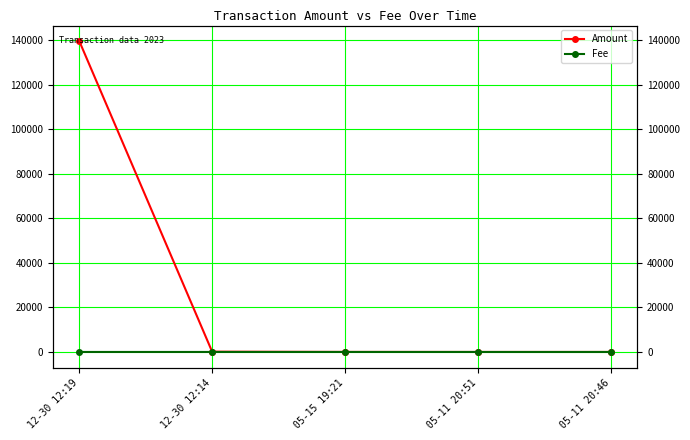

At which label does Fee reach its minimum?

05-11 20:51